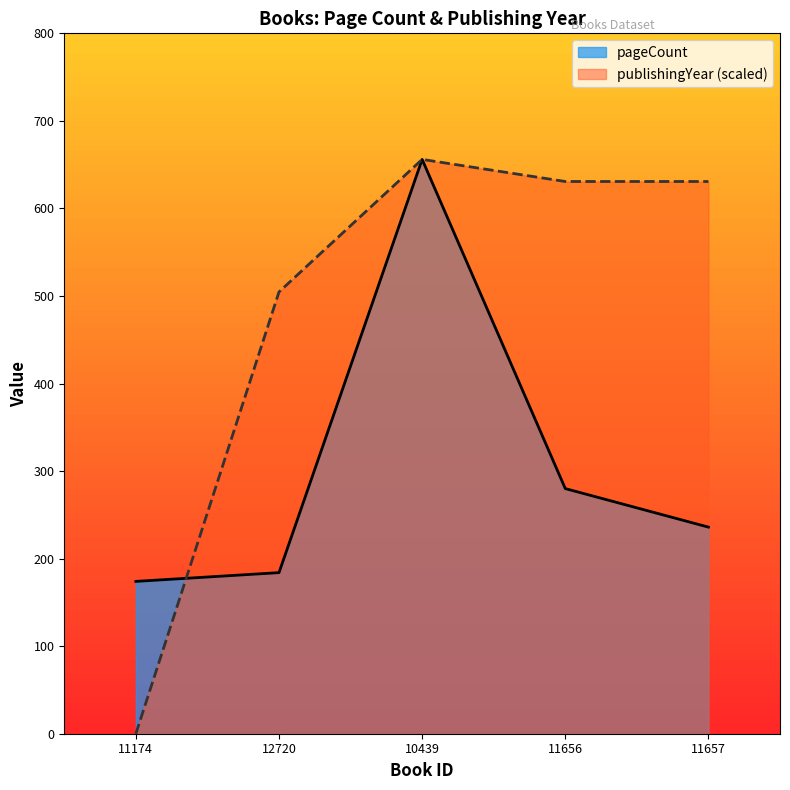

Rank the series by their maximum value, from highest to lowest.

pageCount, publishingYear